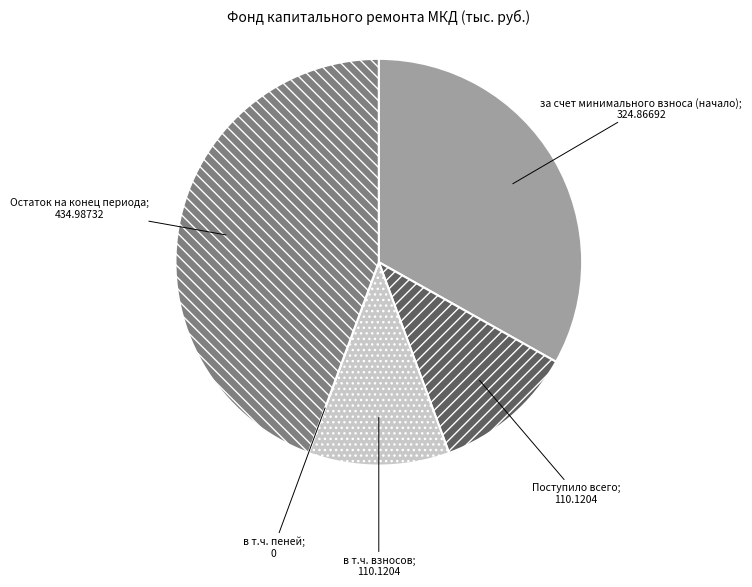

True or false: Остаток на конец периода accounts for 44% of the total.

True